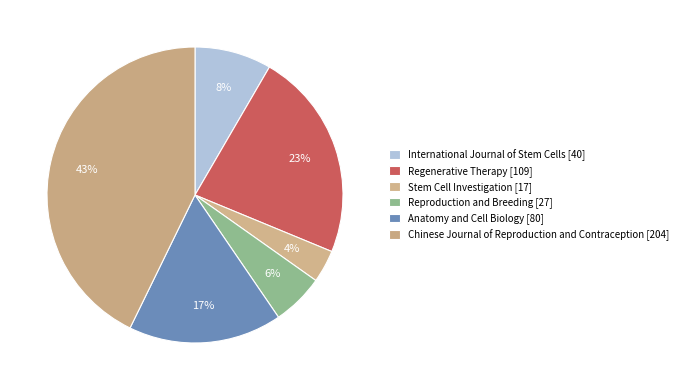

Count the number of slices in the pie.

6